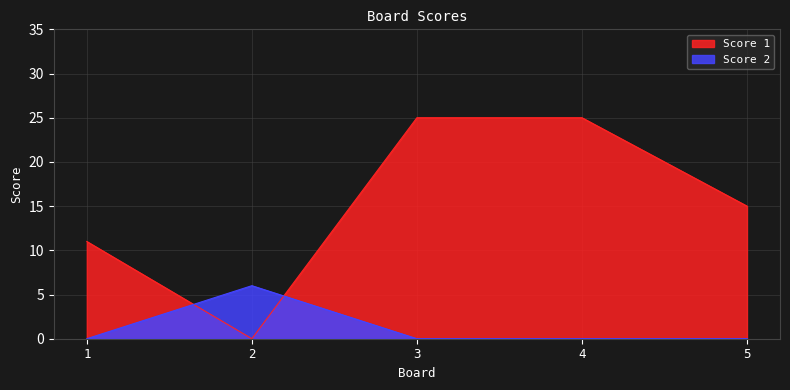

Reading right to left, transcribe all the data shown in this chart.

Score 1: 5=15	4=25	3=25	2=0	1=11
Score 2: 5=0	4=0	3=0	2=6	1=0